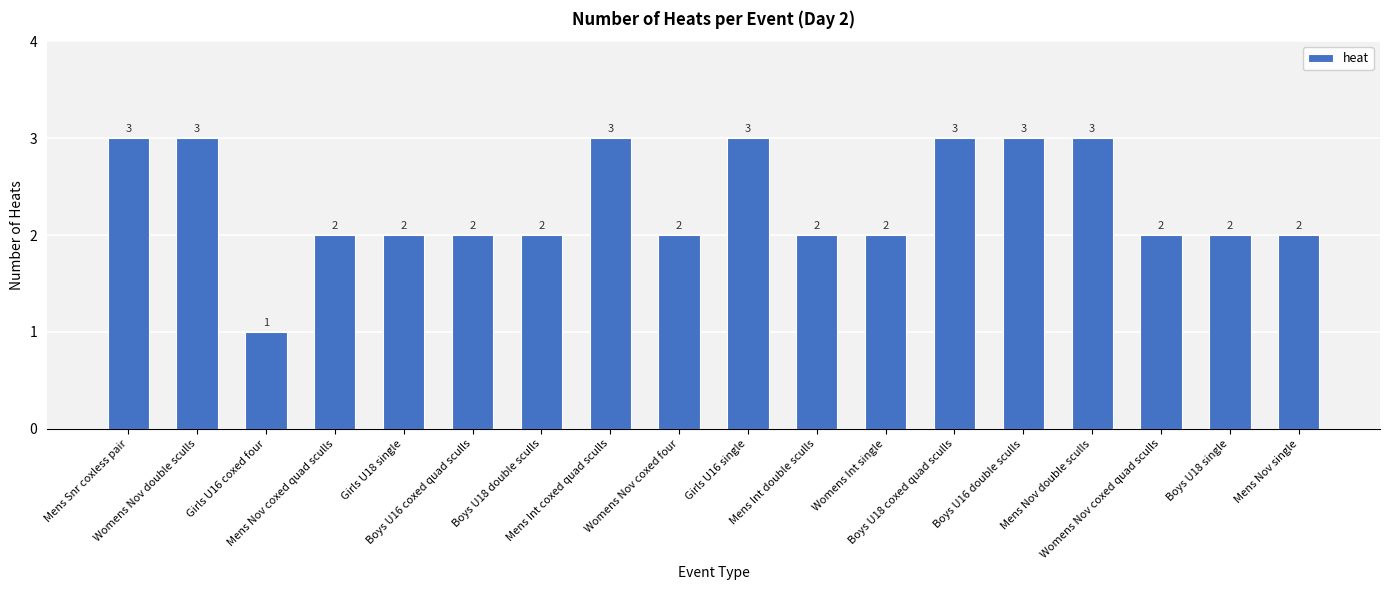

What is the greatest value displayed?

3